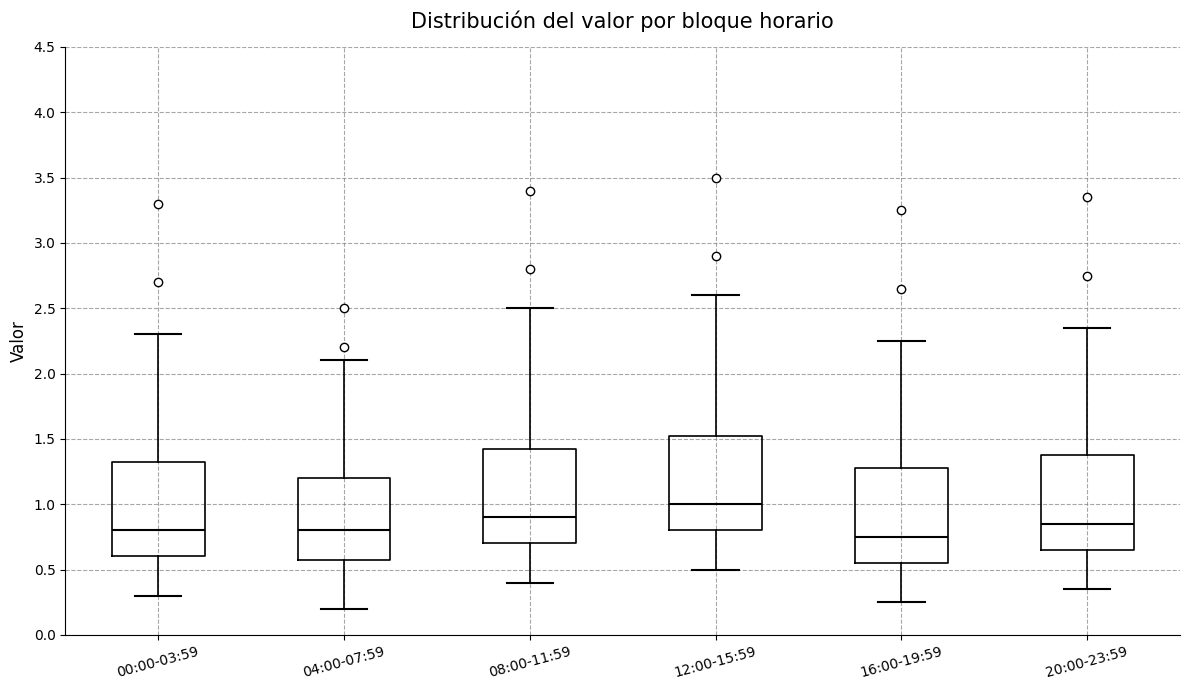

Reading left to right, read every box against the y-axis: the position of its median line, the range the box covers, and the ends of its whiskers. The values are not printed on the chart, so give them approximately, as read against the axis.

00:00-03:59: median 0.80, box 0.60 to 1.35, whiskers 0.30 to 2.30
04:00-07:59: median 0.80, box 0.60 to 1.20, whiskers 0.20 to 2.10
08:00-11:59: median 0.90, box 0.70 to 1.45, whiskers 0.40 to 2.50
12:00-15:59: median 1.00, box 0.80 to 1.55, whiskers 0.50 to 2.60
16:00-19:59: median 0.75, box 0.55 to 1.30, whiskers 0.25 to 2.25
20:00-23:59: median 0.85, box 0.65 to 1.40, whiskers 0.35 to 2.35